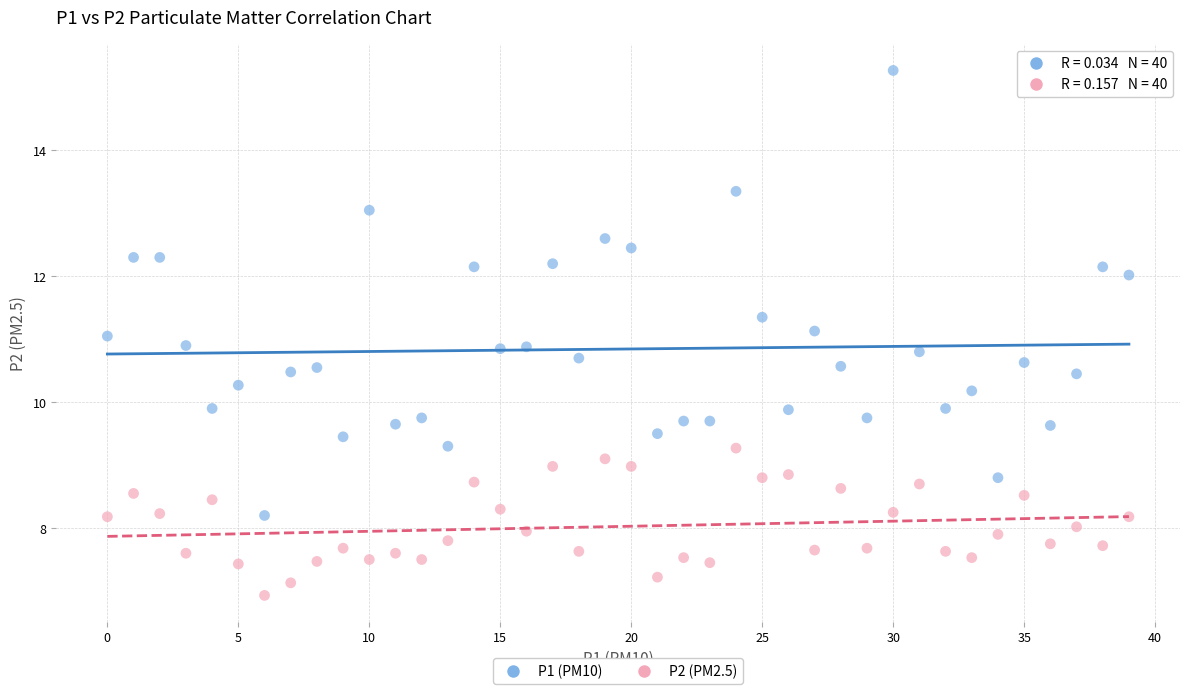

Across all data points, what is the range of Y values (max minus min)?

8.3